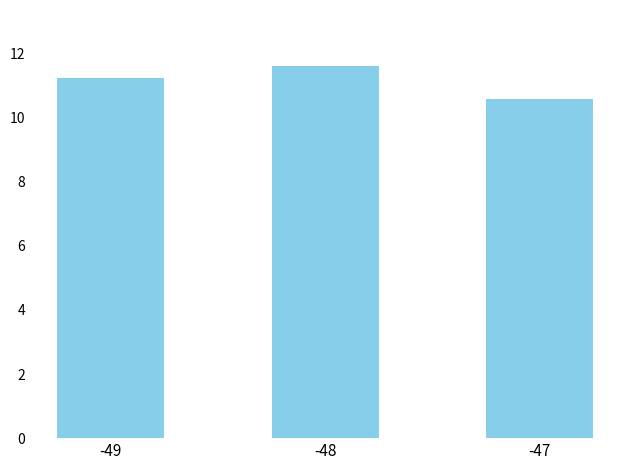

Between -49 and -48, which is larger?

-48